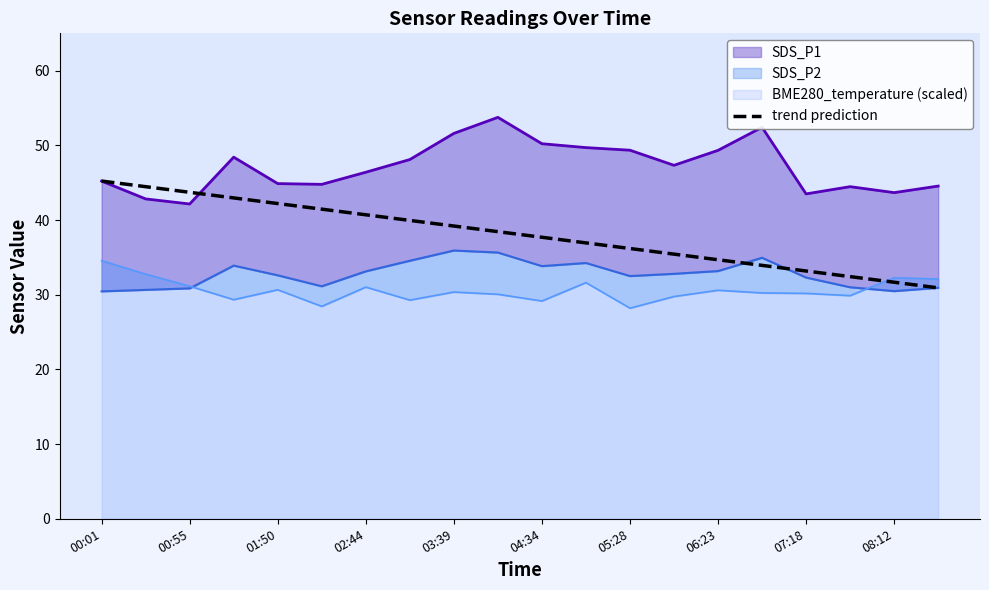

The trend prediction series shows 37.7 at 04:34. True or false?

True